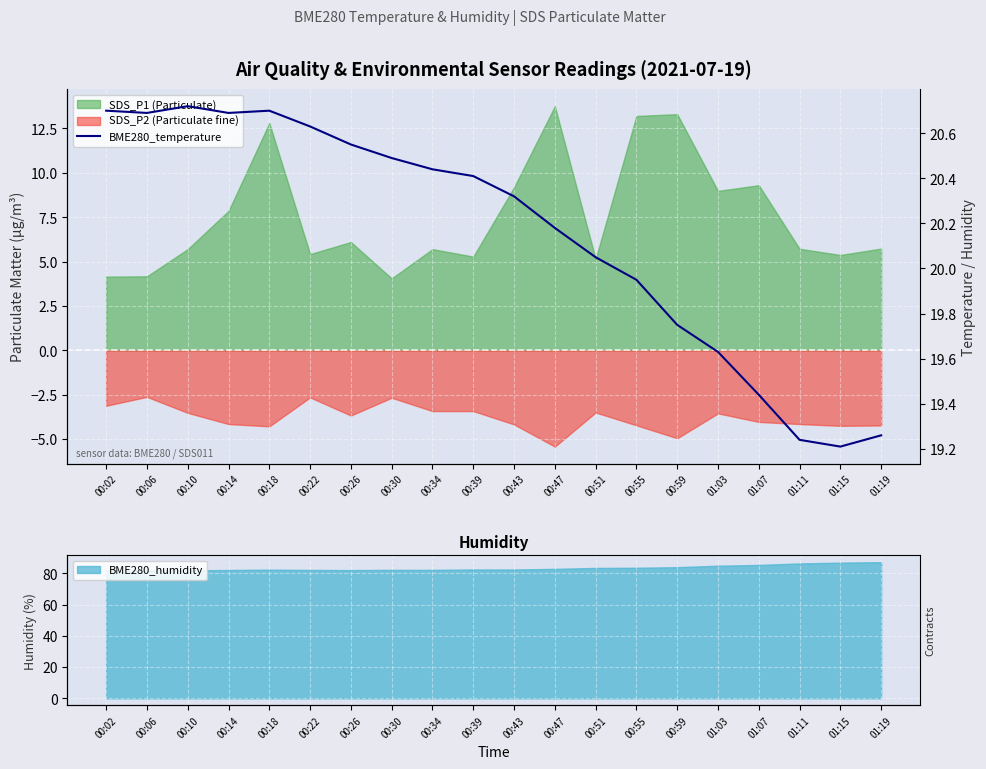

What is the label of the 5th point from the right?

01:03